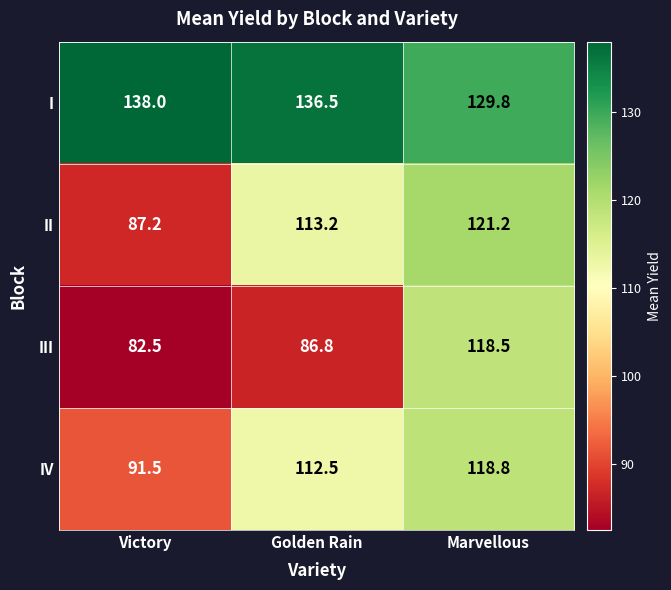

What is the difference between the maximum and minimum values in the III series?

36.0